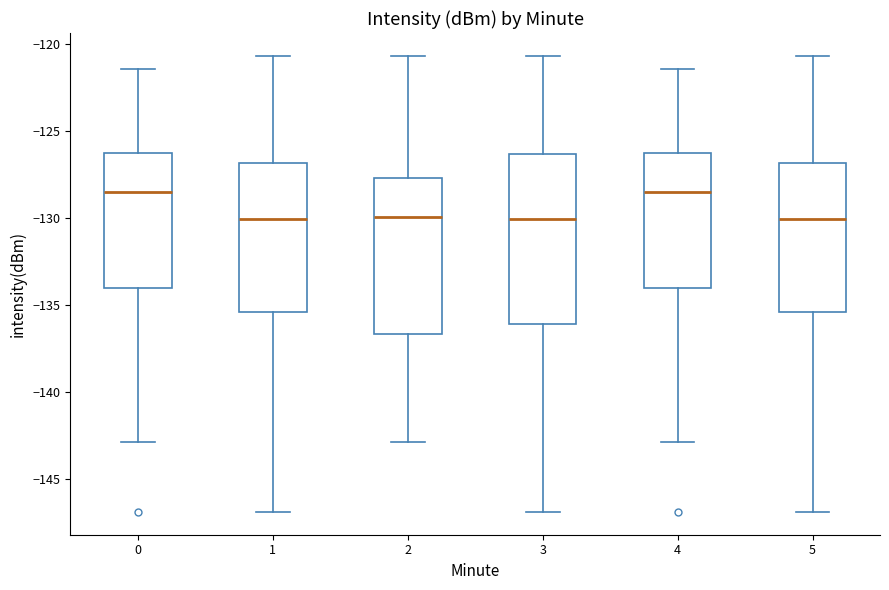

Reading left to right, transcribe this box plot: for each box, give where its median line is, the range the box spans, and where its two whiskers end, as read against the y-axis. The values are not printed on the chart, so give them approximately, as read against the axis.

0: median -128.5, box -134.0 to -126.5, whiskers -143.0 to -121.5
1: median -130.0, box -135.5 to -127.0, whiskers -147.0 to -120.5
2: median -130.0, box -136.5 to -127.5, whiskers -143.0 to -120.5
3: median -130.0, box -136.0 to -126.5, whiskers -147.0 to -120.5
4: median -128.5, box -134.0 to -126.5, whiskers -143.0 to -121.5
5: median -130.0, box -135.5 to -127.0, whiskers -147.0 to -120.5